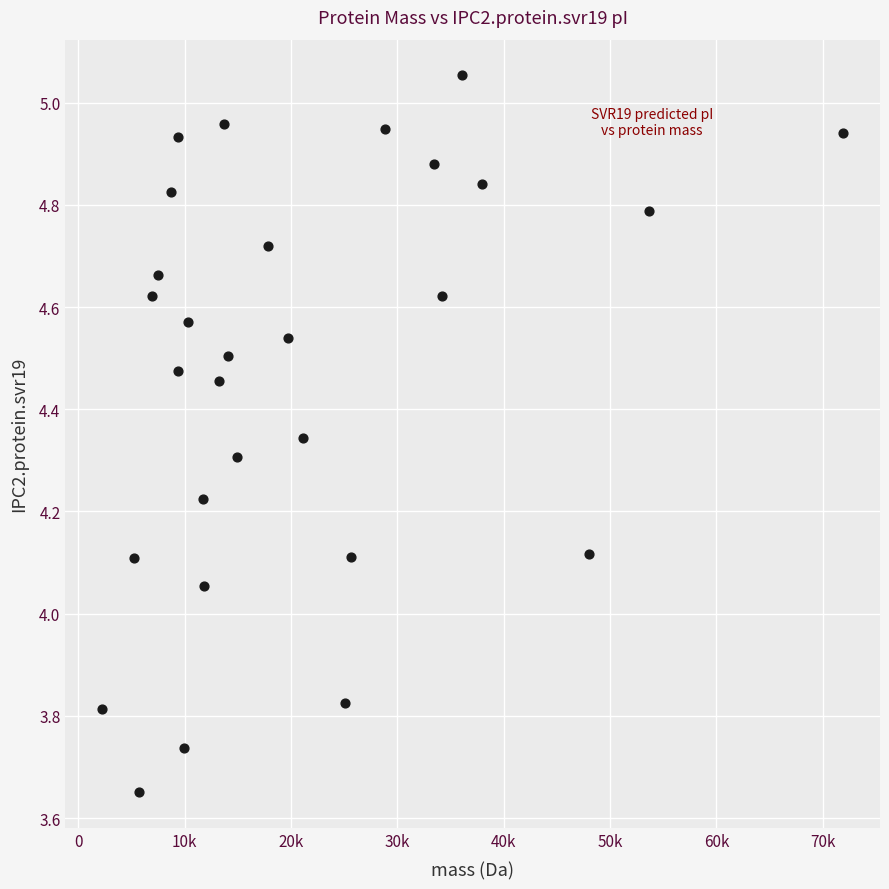

What is the range of X values (max minus min)?

69651.0